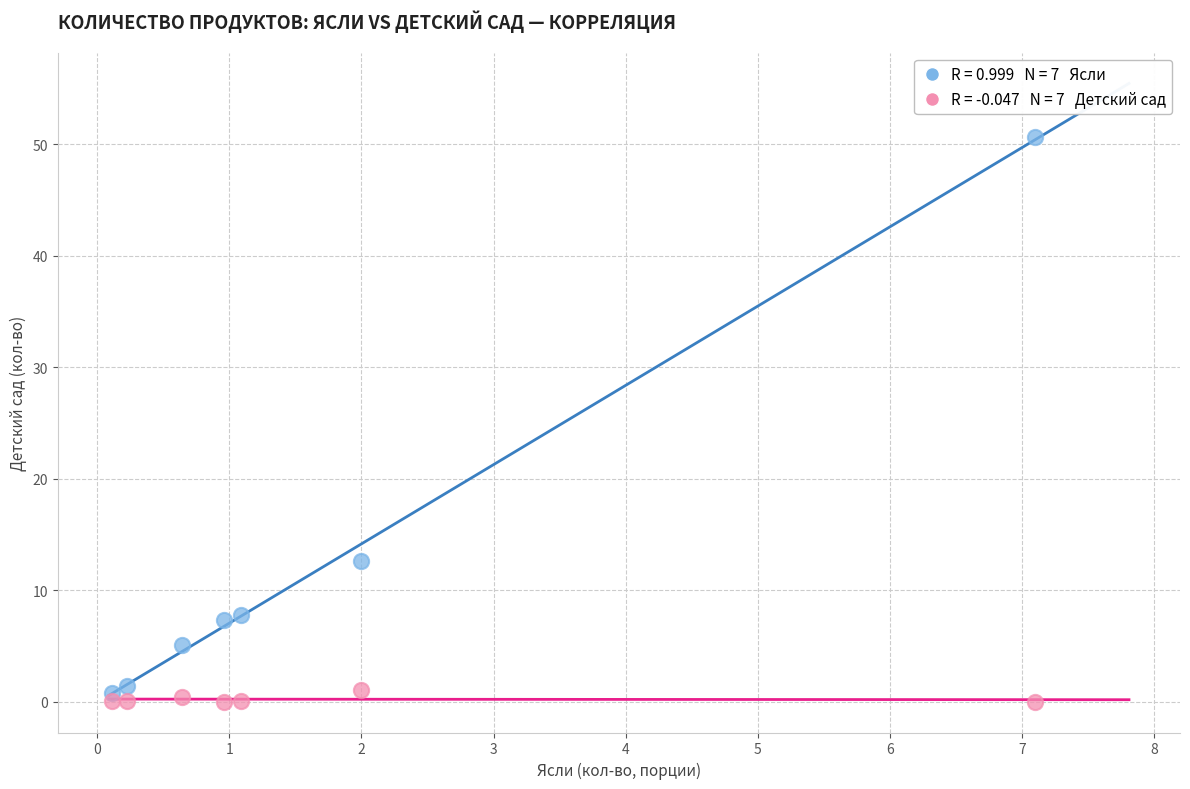

Across all data points, what is the range of X values (max minus min)?

7.0